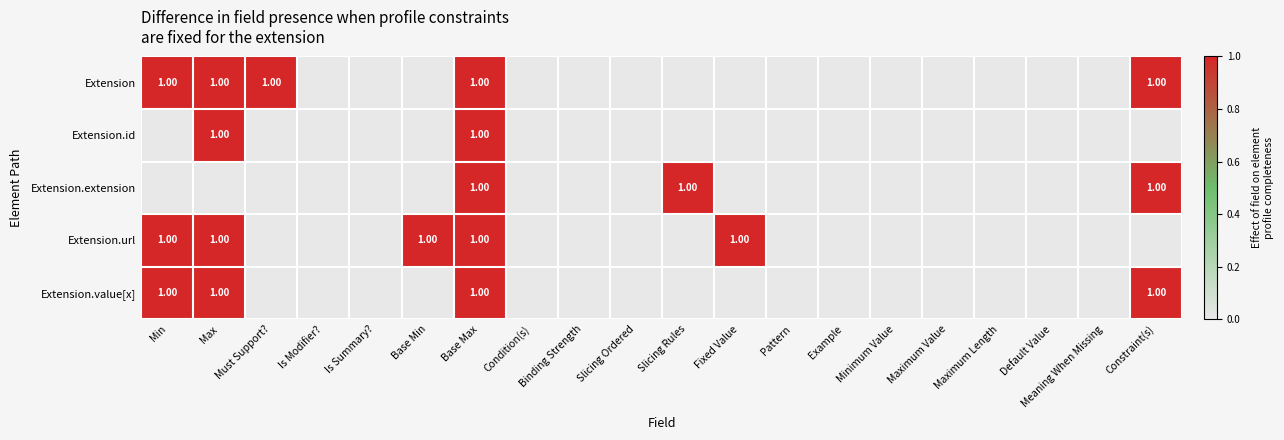

List the labels in order of Extension.extension value, largest first.

Base Max, Slicing Rules, Constraint(s), Min, Max, Must Support?, Is Modifier?, Is Summary?, Base Min, Condition(s), Binding Strength, Slicing Ordered, Fixed Value, Pattern, Example, Minimum Value, Maximum Value, Maximum Length, Default Value, Meaning When Missing